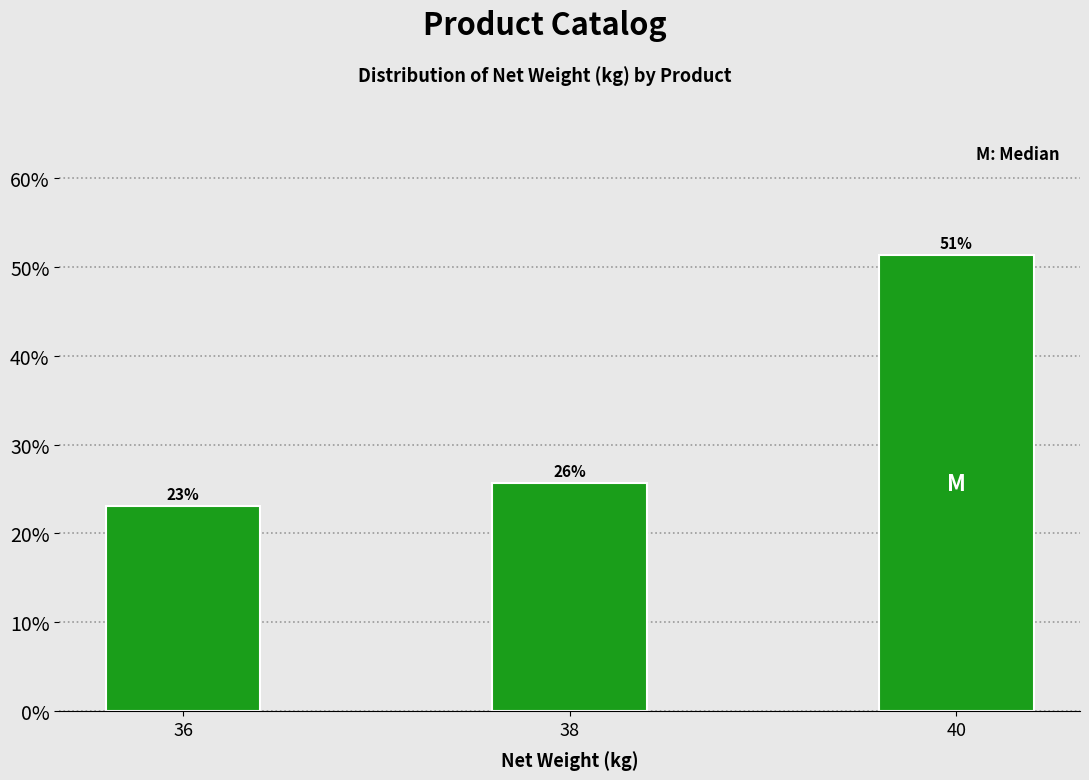

How many bars are there in total?

3